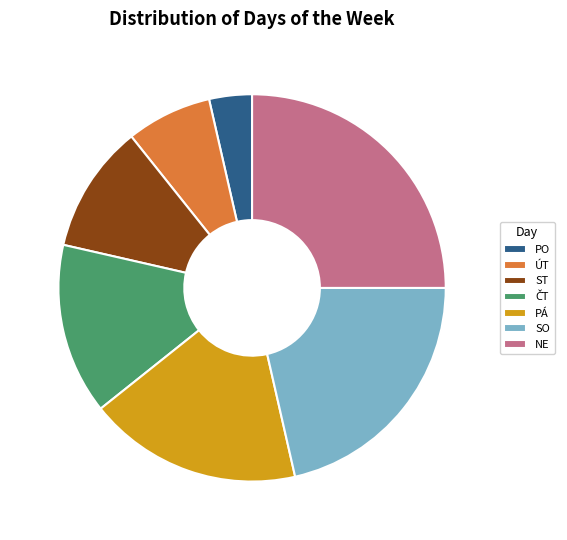

The NE slice represents 13% of the pie. True or false?

False